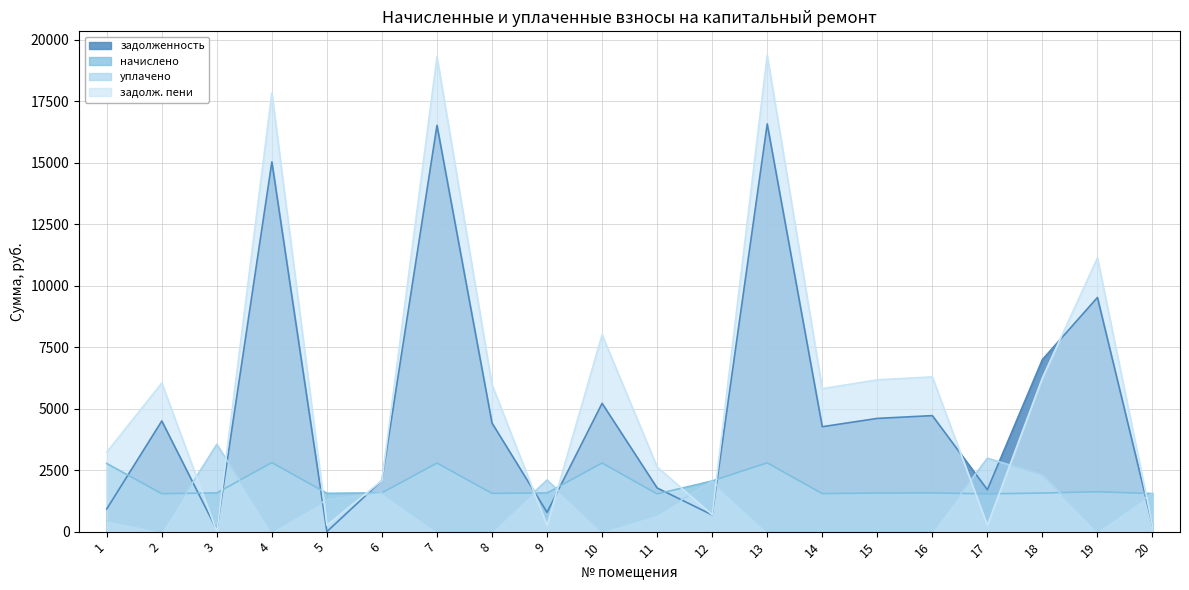

What is the total value across all series at 14?

11619.3